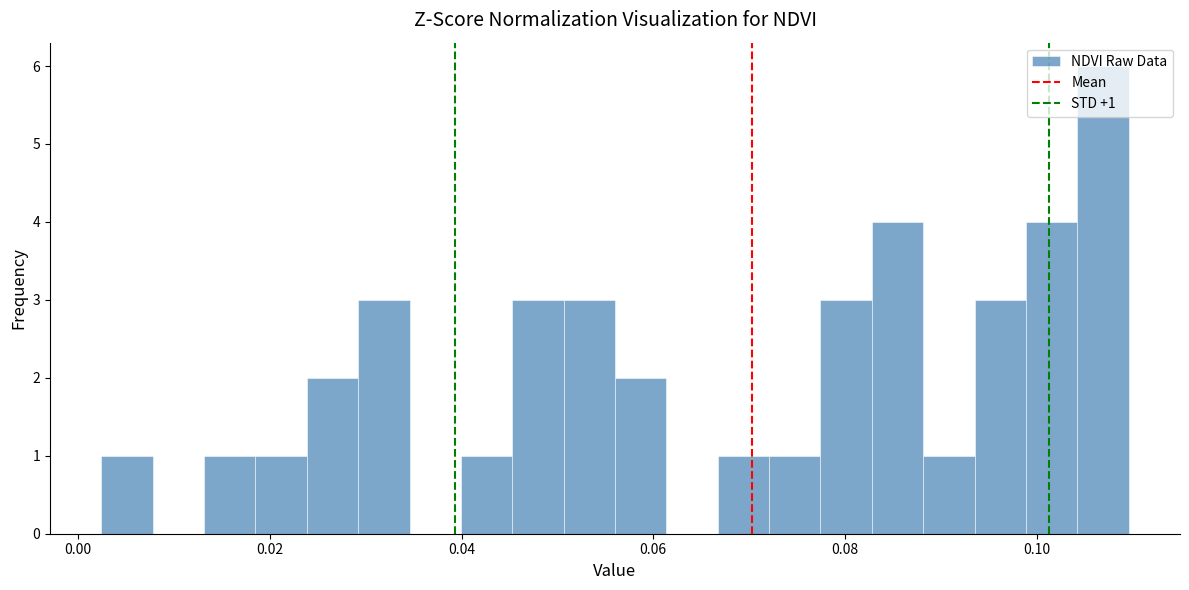

Around what value on the x-axis is the tallest bar? Give the approximate position of its centre, as read against the axis.

0.106